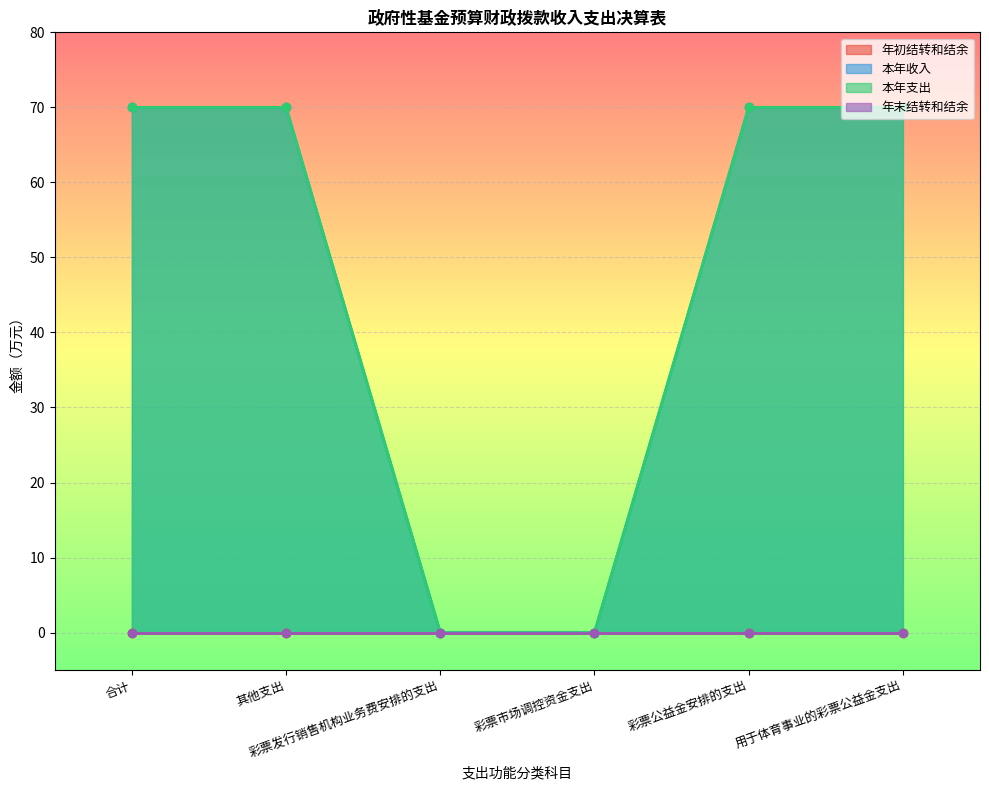

At which label is 本年收入 closest to 35?

合计